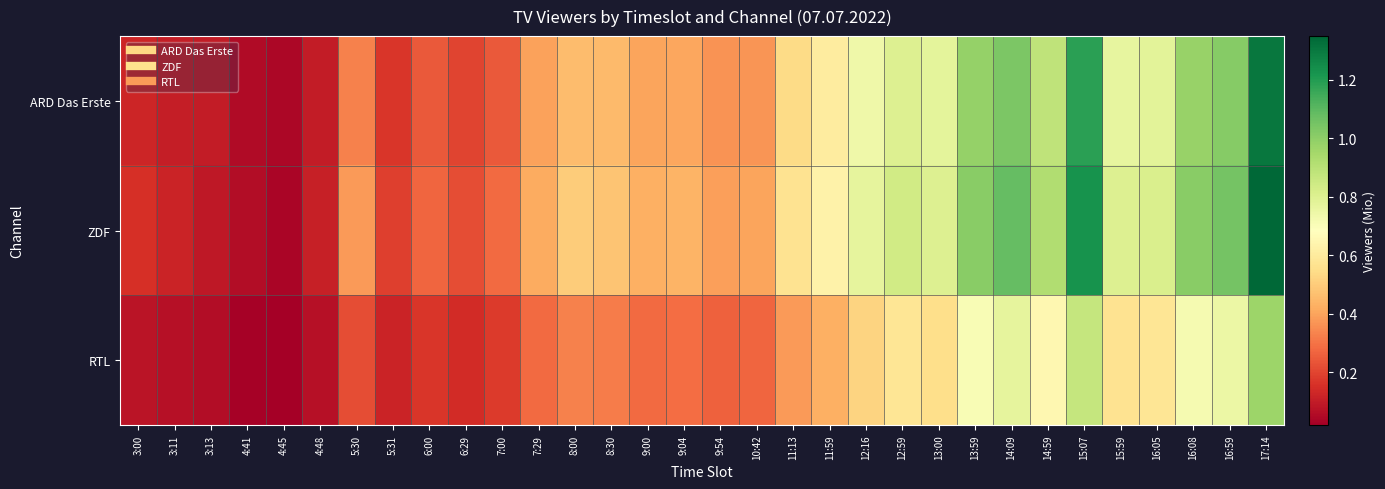

What is the spread (max minus min) of values at 12:16?

0.2